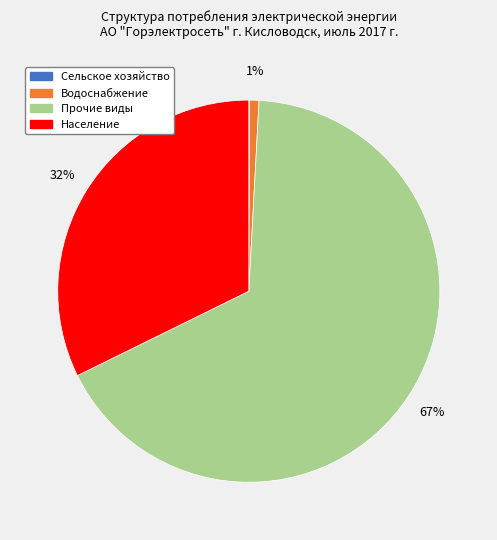

True or false: Население accounts for 32% of the total.

True